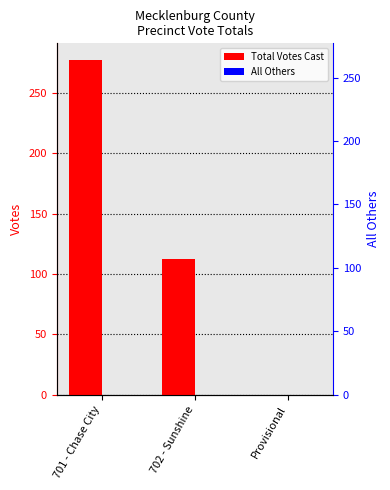

Between 702 - Sunshine and Provisional, which is larger?

702 - Sunshine